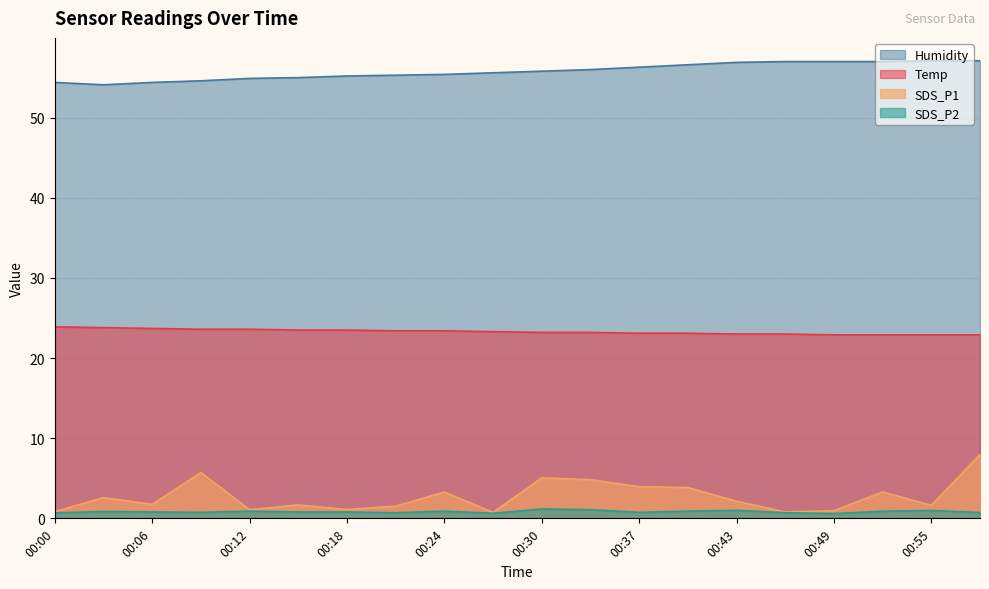

Rank the series at 00:40 from highest to lowest value.

Humidity, Temp, SDS_P1, SDS_P2